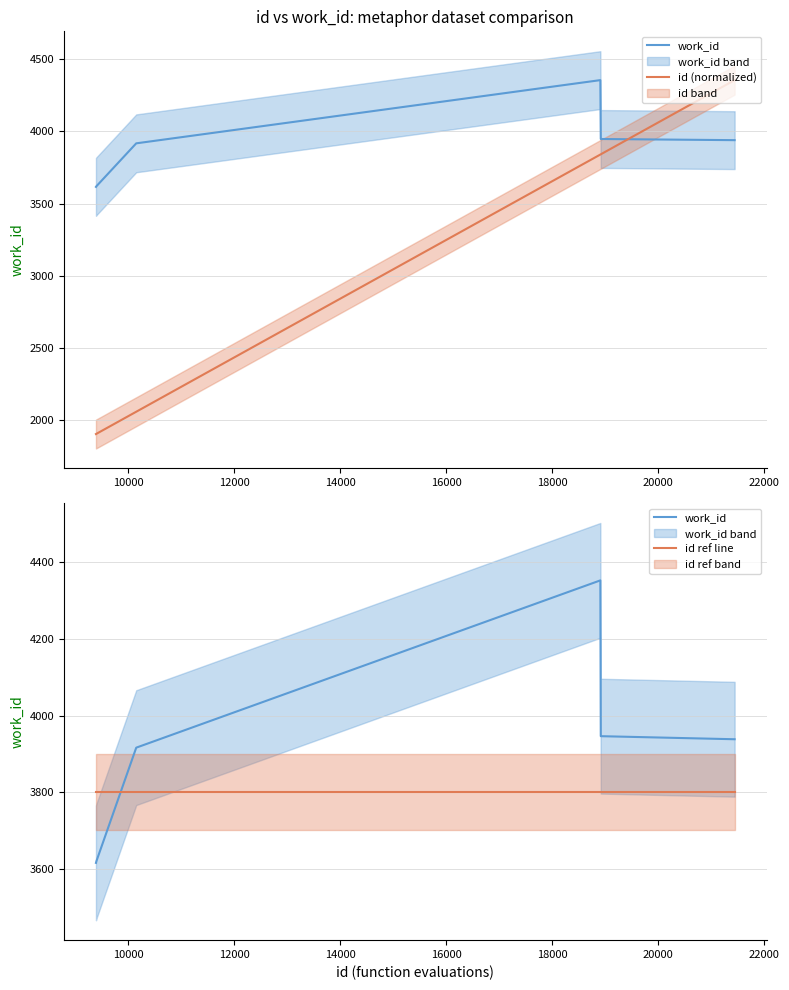

How many series are shown in this chart?

3